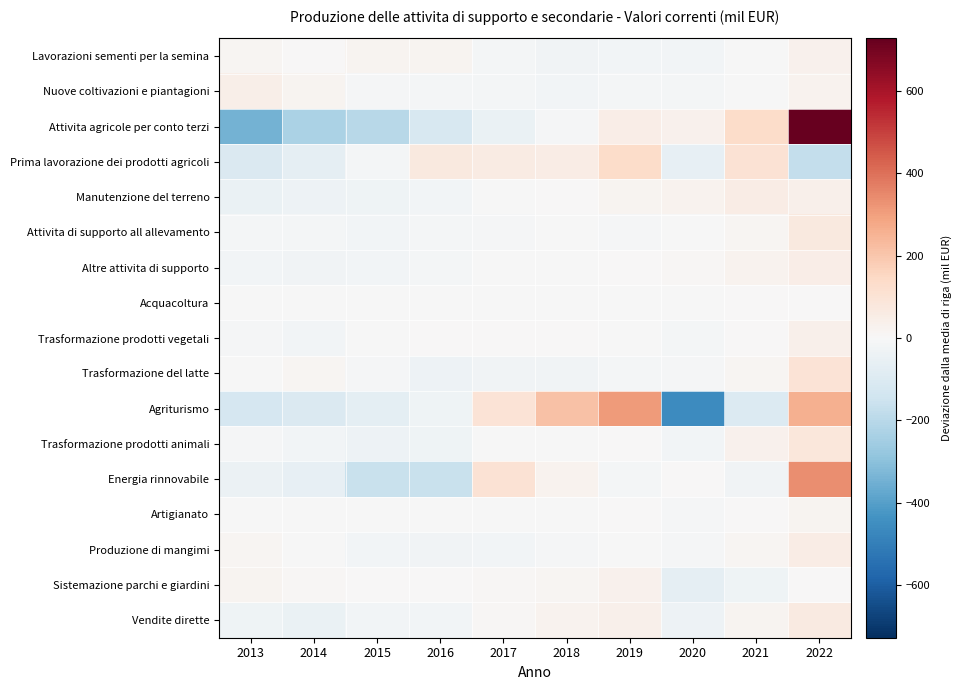

Rank the series at 2015 from lowest to highest value.

Attivita agricole per conto terzi, Energia rinnovabile, Agriturismo, Trasformazione prodotti animali, Manutenzione del terreno, Altre attivita di supporto, Attivita di supporto all allevamento, Produzione di mangimi, Vendite dirette, Prima lavorazione dei prodotti agricoli, Nuove coltivazioni e piantagioni, Trasformazione del latte, Artigianato, Trasformazione prodotti vegetali, Acquacoltura, Sistemazione parchi e giardini, Lavorazioni sementi per la semina